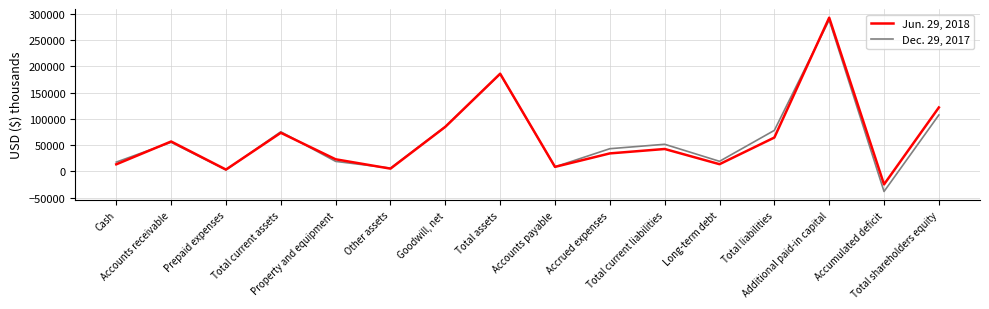

List the series in order of their peak value, lowest first.

Dec. 29, 2017, Jun. 29, 2018